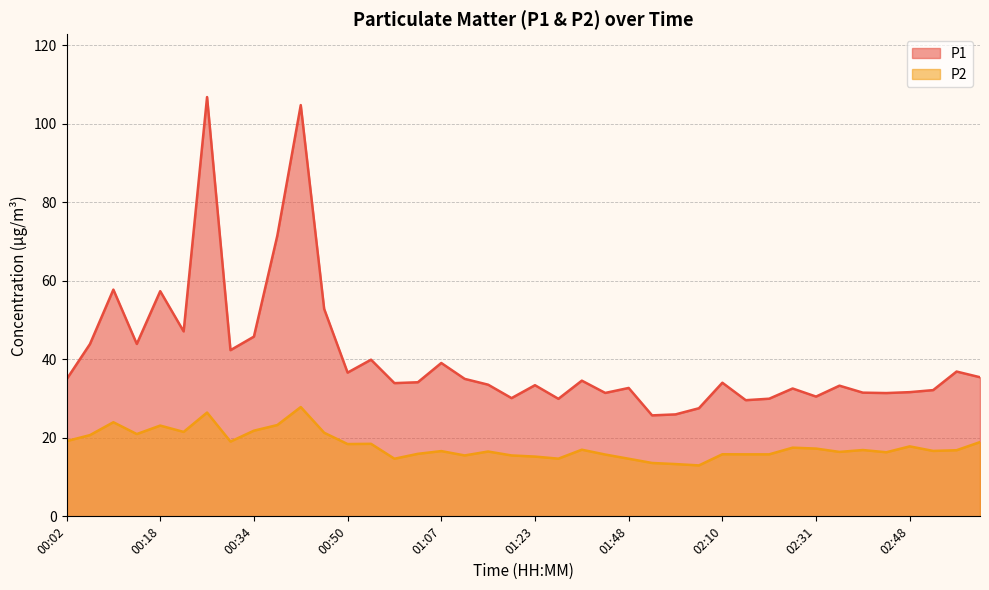

List the series in order of their overall mean, lowest first.

P2, P1